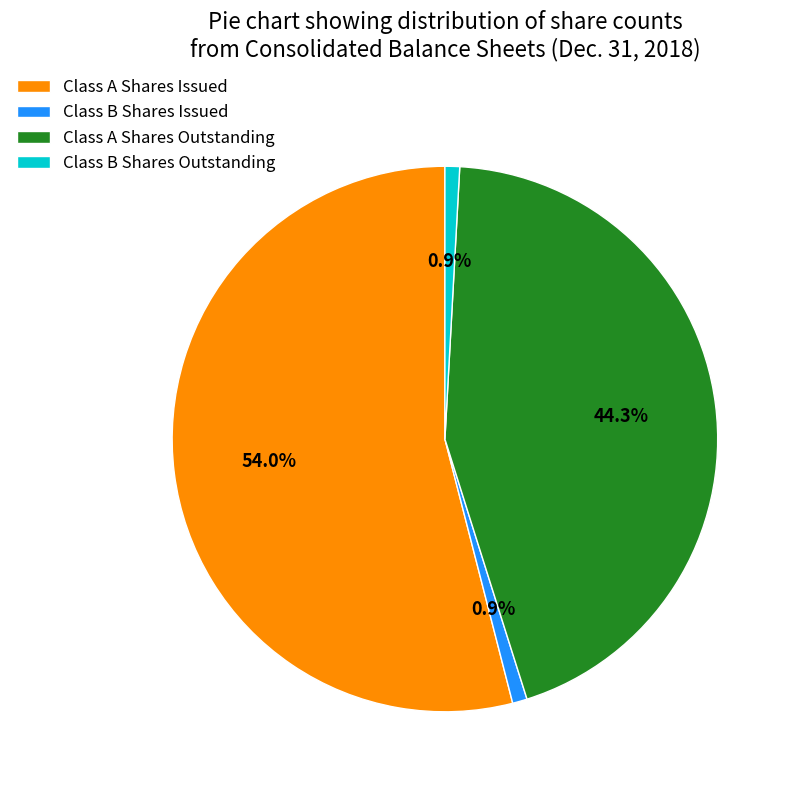

To the nearest percent, what is the difference between the largest and smallest slice percentages?

53%